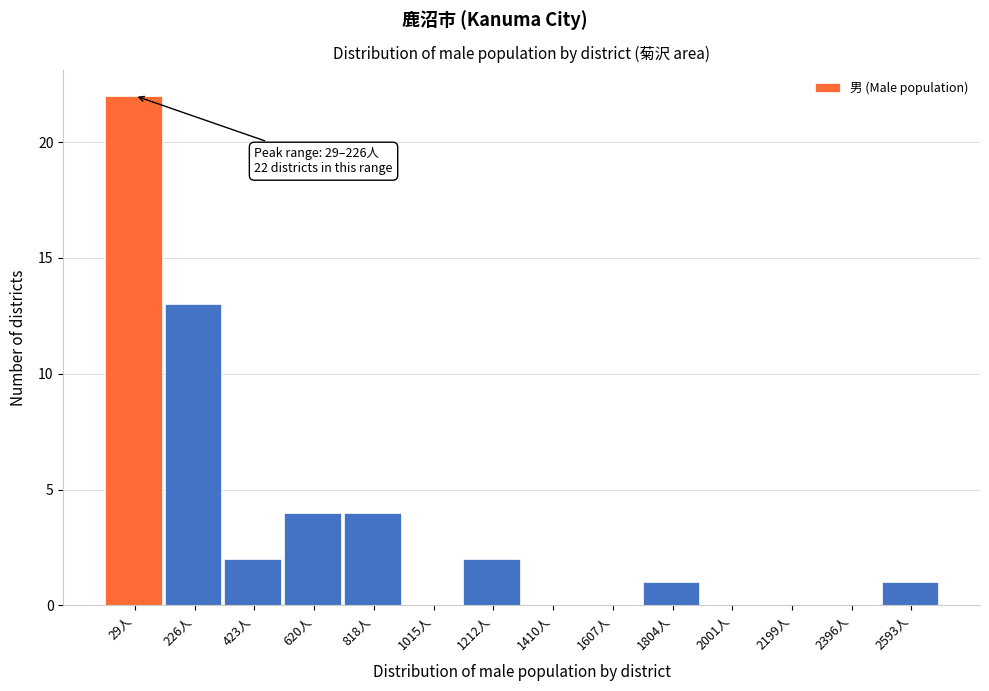

Reading left to right, extract all data points from this chart.

29人=22	226人=13	423人=2	620人=4	818人=4	1015人=0	1212人=2	1410人=0	1607人=0	1804人=1	2001人=0	2199人=0	2396人=0	2593人=1